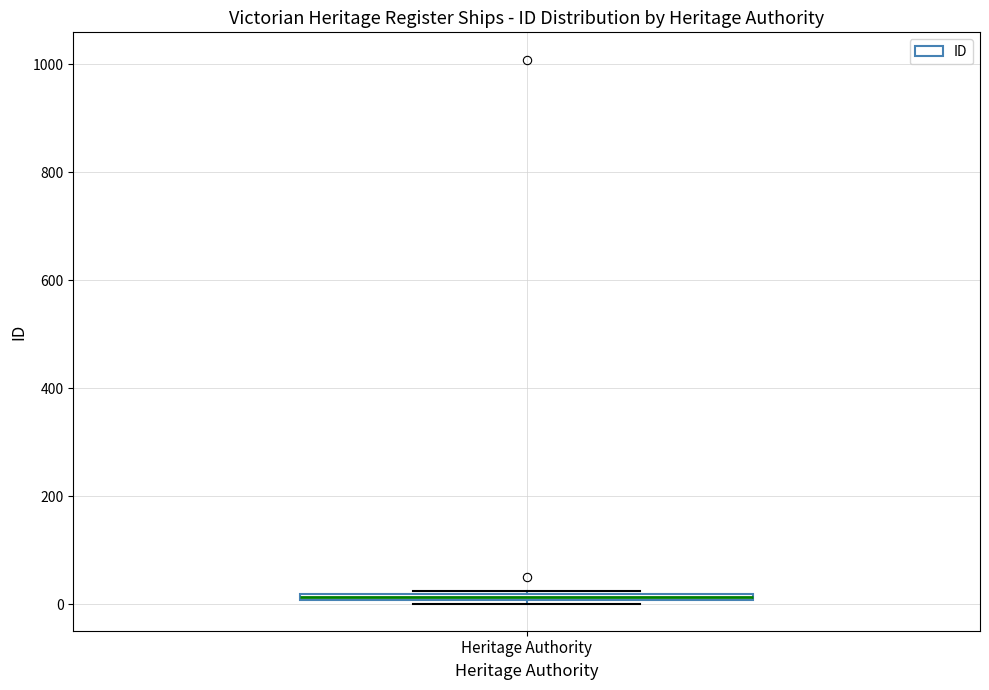

Where is the upper edge of the box for Heritage Authority on the y-axis? The values are not printed on the chart, so give them approximately, as read against the axis.

20